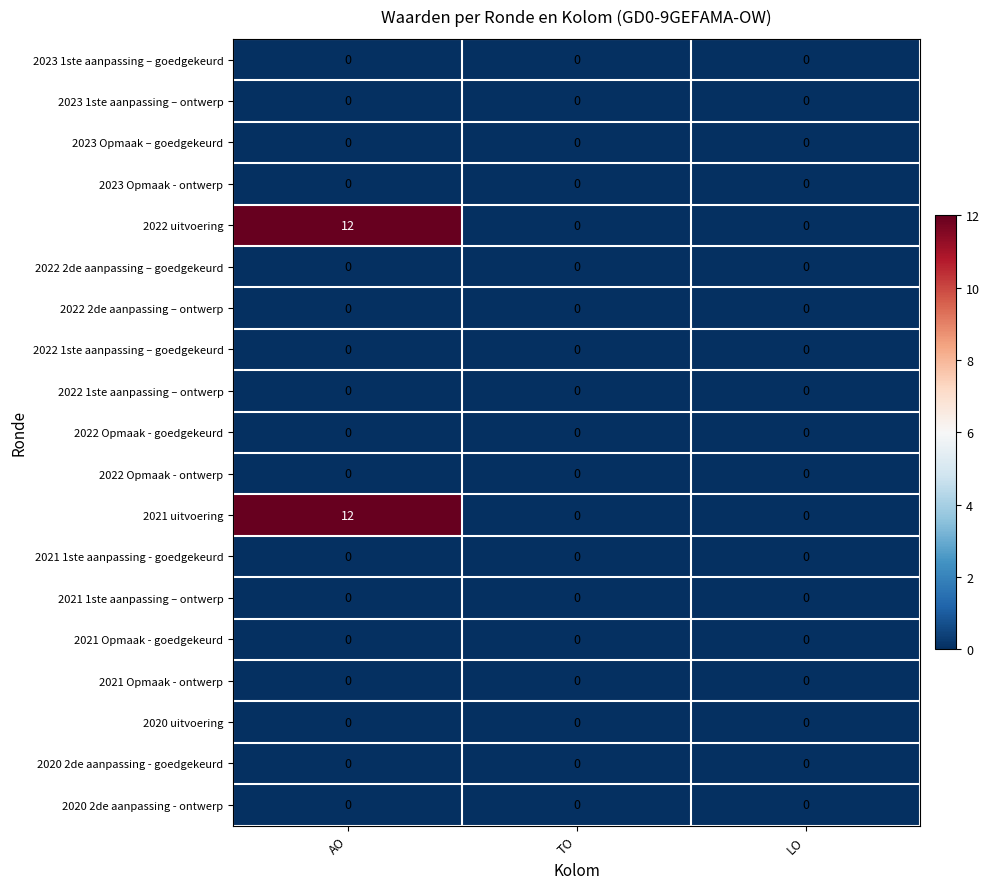

At which category is the sum across all series the highest?

AO